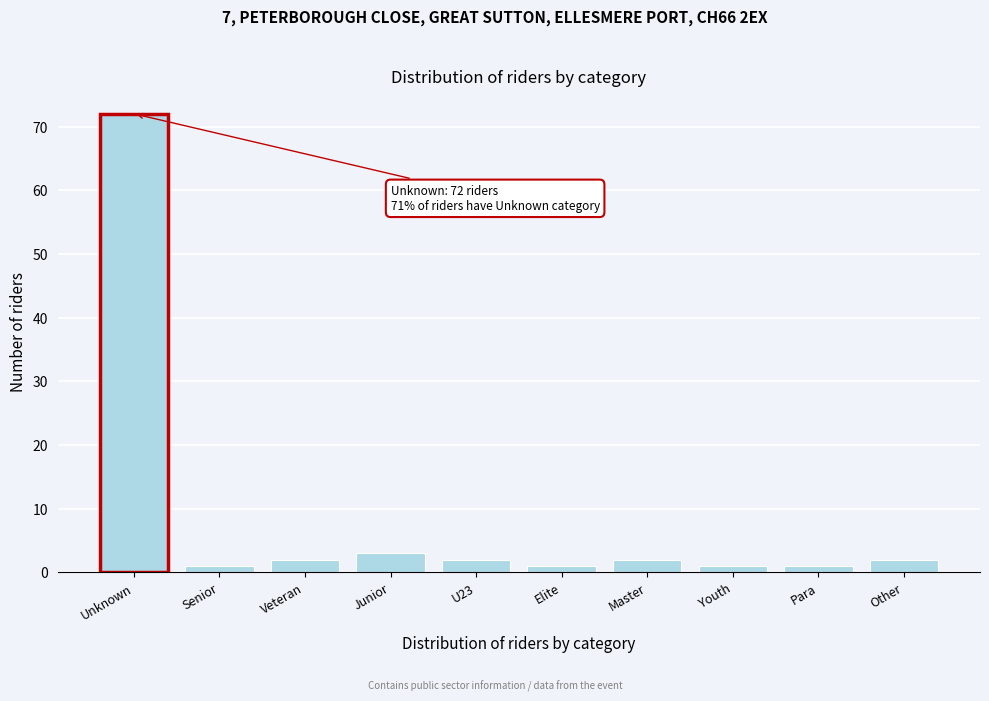

Reading left to right, extract all data points from this chart.

72	1	2	3	2	1	2	1	1	2